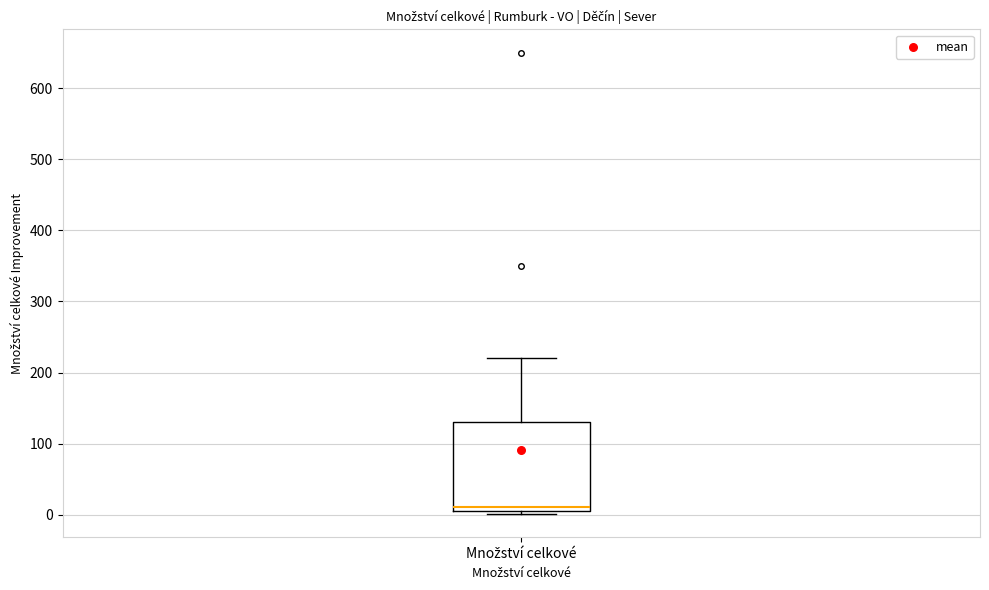

Where is the lower edge of the box for Množství celkové on the y-axis? The values are not printed on the chart, so give them approximately, as read against the axis.

10